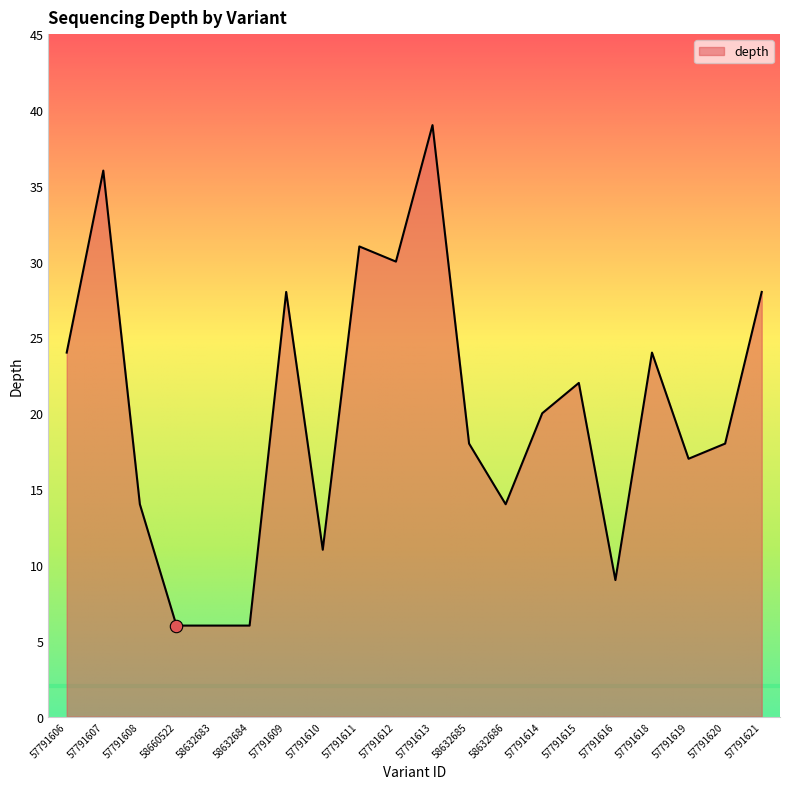

Approximately how many times larger is the value at 57791614 compared to 57791620?

1.1